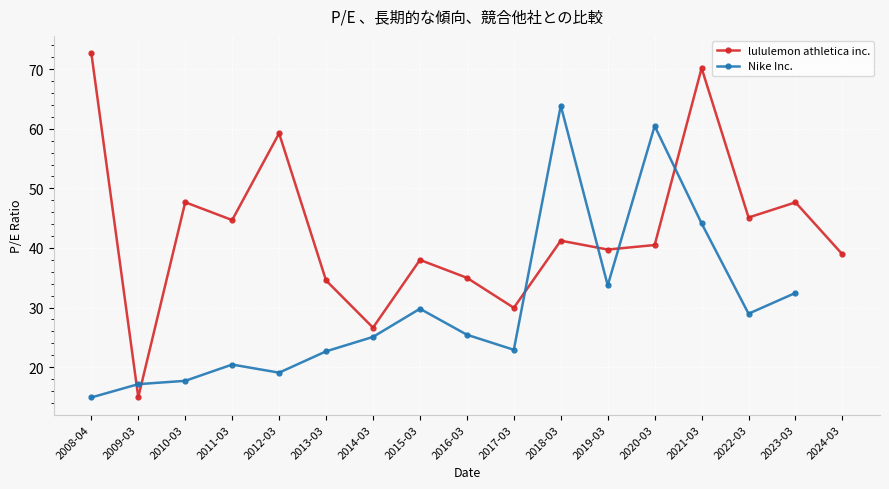

The Nike Inc. series shows 57.3 at 2023-03. True or false?

False